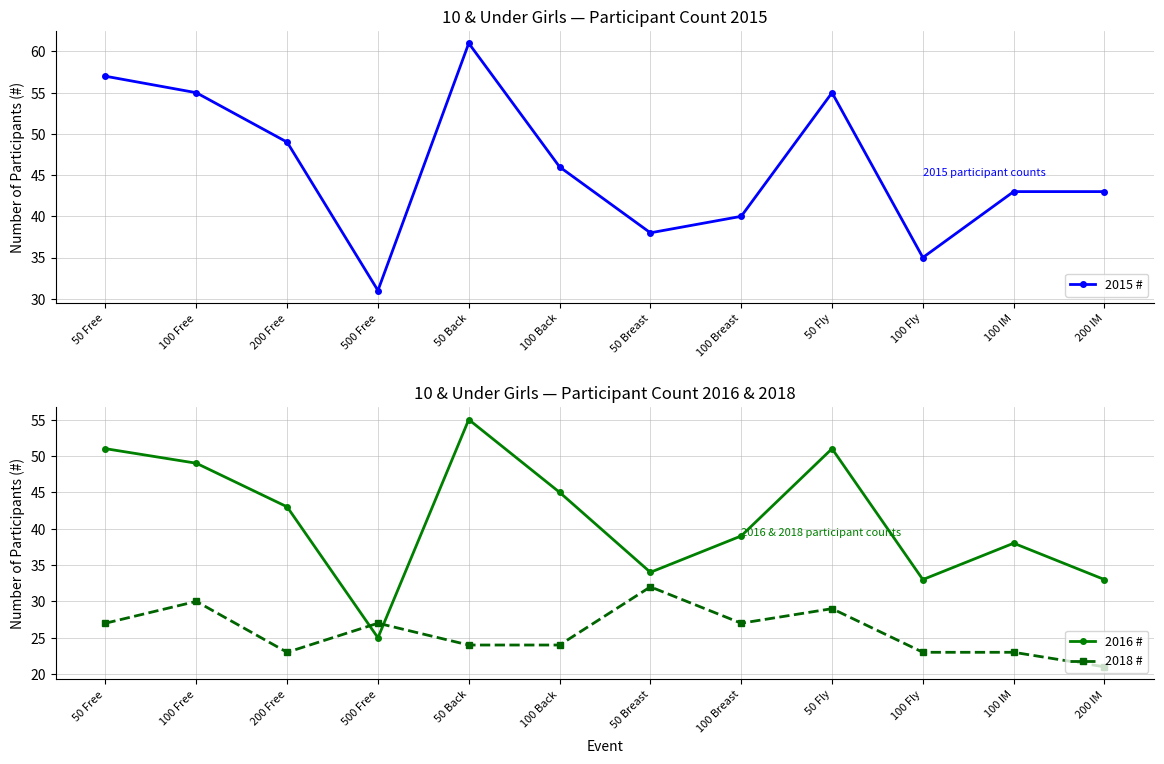

At which category does the chart reach its peak across all series?

50 Back